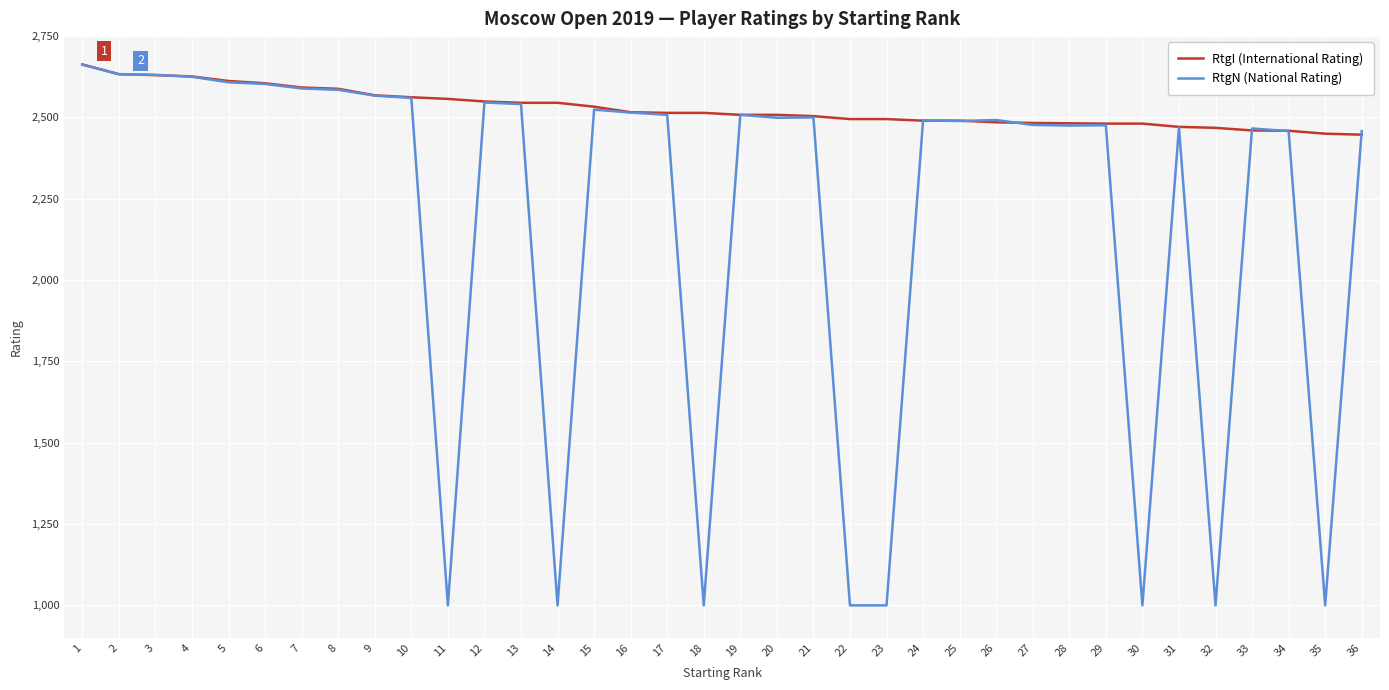

How many lines are shown in the chart?

2